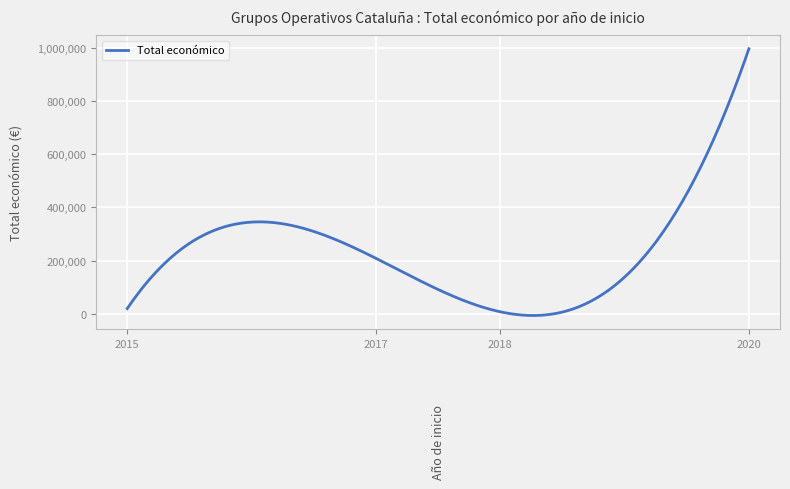

What is the difference between the maximum and minimum values?

1001561.3